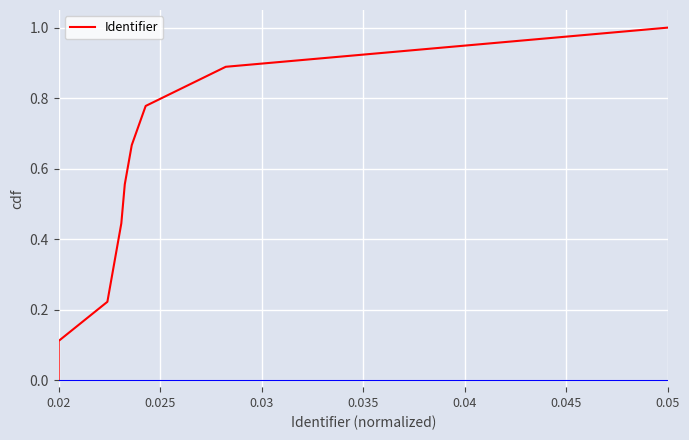

How many values are above zero?

9